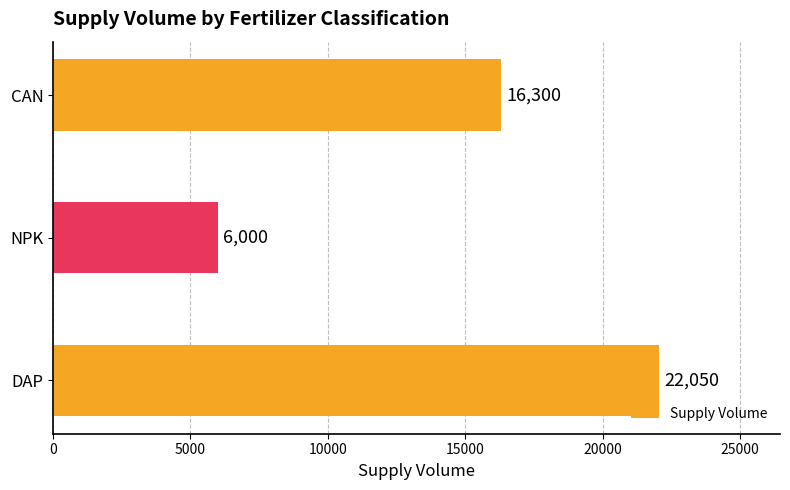

What is the maximum value shown in the chart?

22050